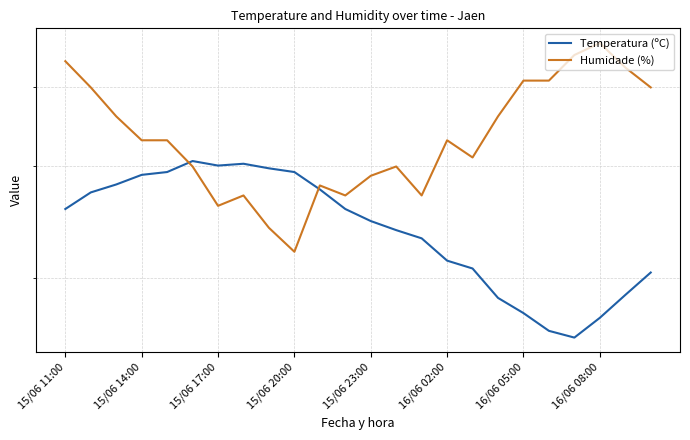

What is the total value across all series at 11?

52.7